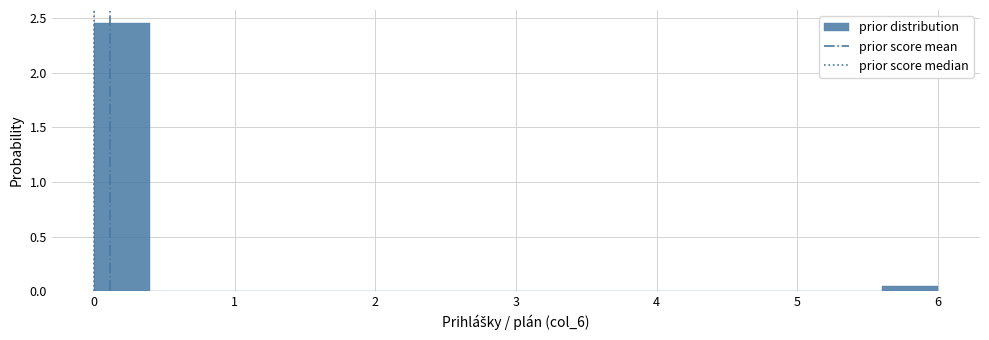

Reading left to right, list every bar in this chart as the range it spans on the x-axis followed by its height. The values are not printed on the chart, so give them approximately, as read against the axis.

0.0 to 0.4: 2.45
0.4 to 0.8: 0
0.8 to 1.2: 0
1.2 to 1.6: 0
1.6 to 2.0: 0
2.0 to 2.4: 0
2.4 to 2.8: 0
2.8 to 3.2: 0
3.2 to 3.6: 0
3.6 to 4.0: 0
4.0 to 4.4: 0
4.4 to 4.8: 0
4.8 to 5.2: 0
5.2 to 5.6: 0
5.6 to 6.0: under 0.05